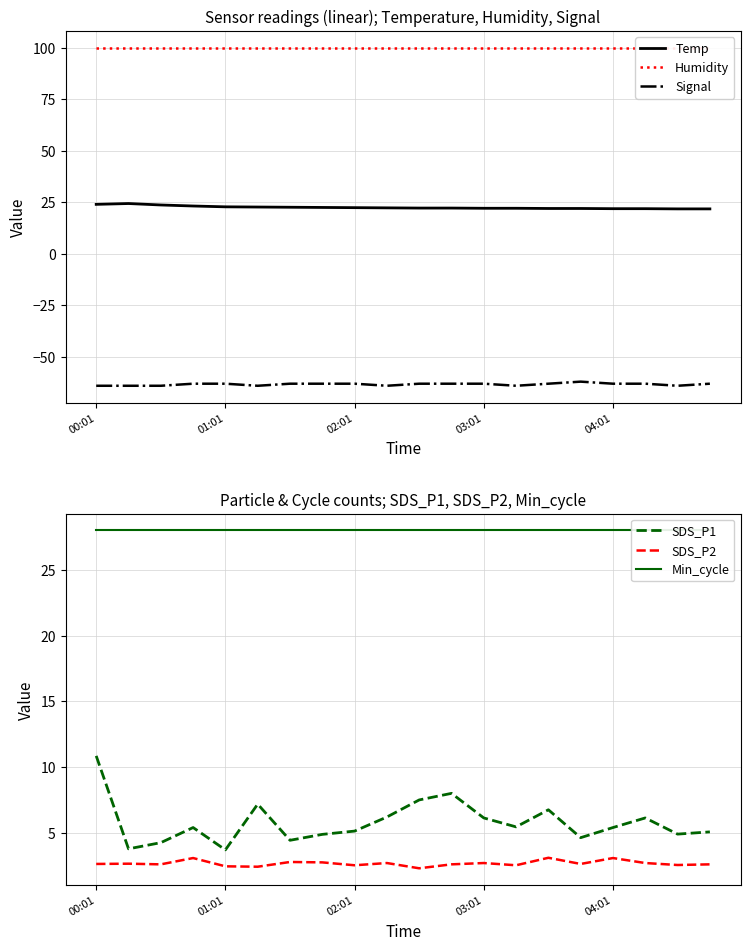

Which series has the widest spread of values?

SDS_P1